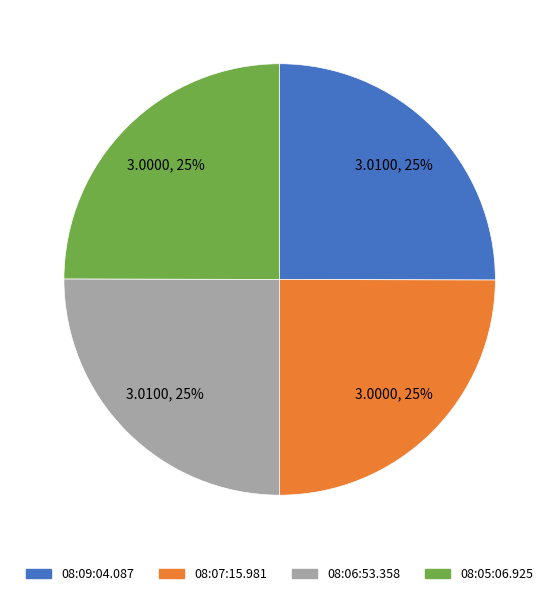

Approximately how many times larger is the value at 08:07:15.981 compared to 08:09:04.087?

1.0